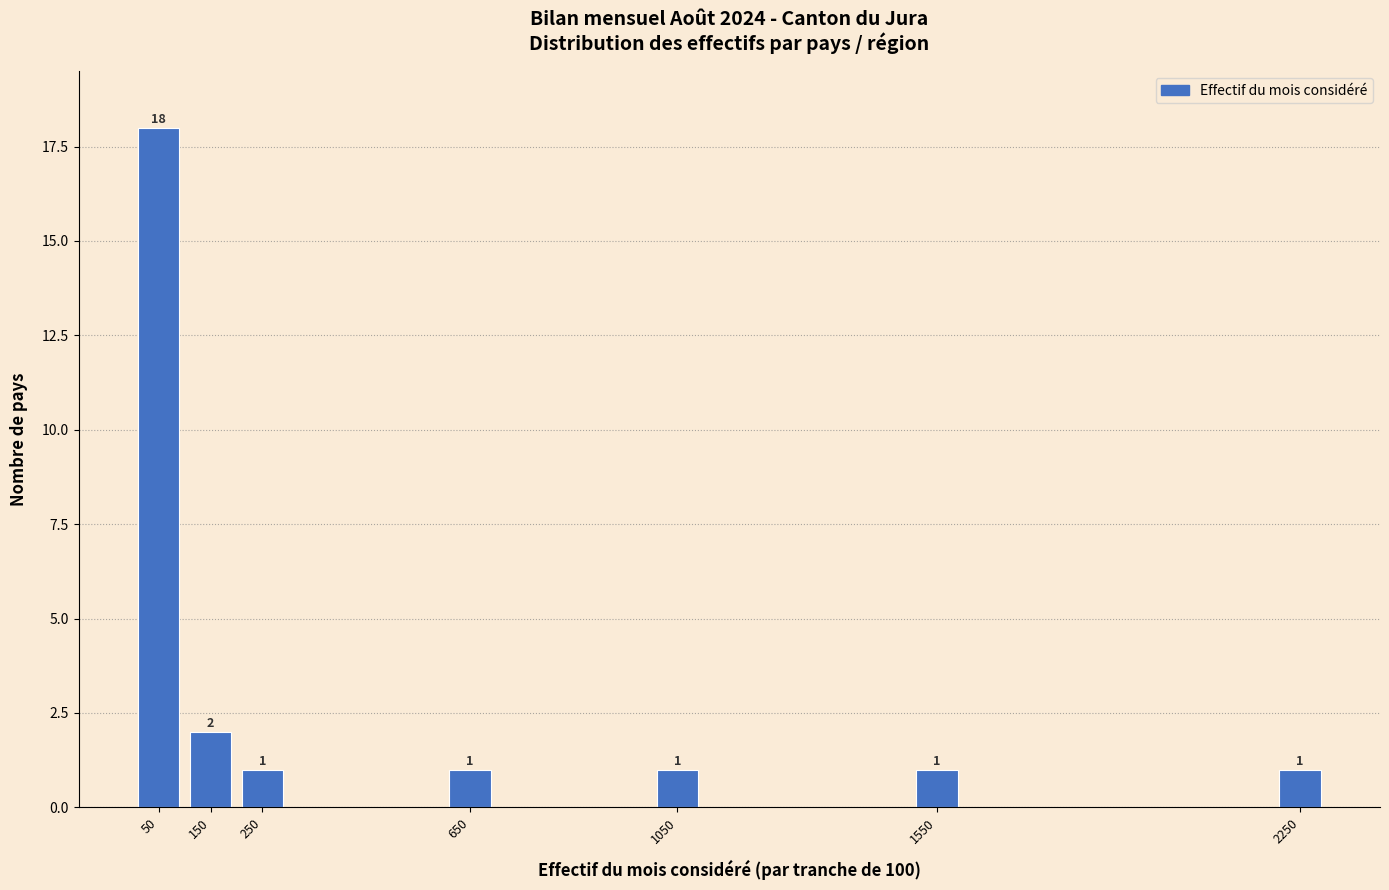

Reading left to right, what are all the values shown in this chart?

50=18	150=2	250=1	650=1	1050=1	1550=1	2250=1